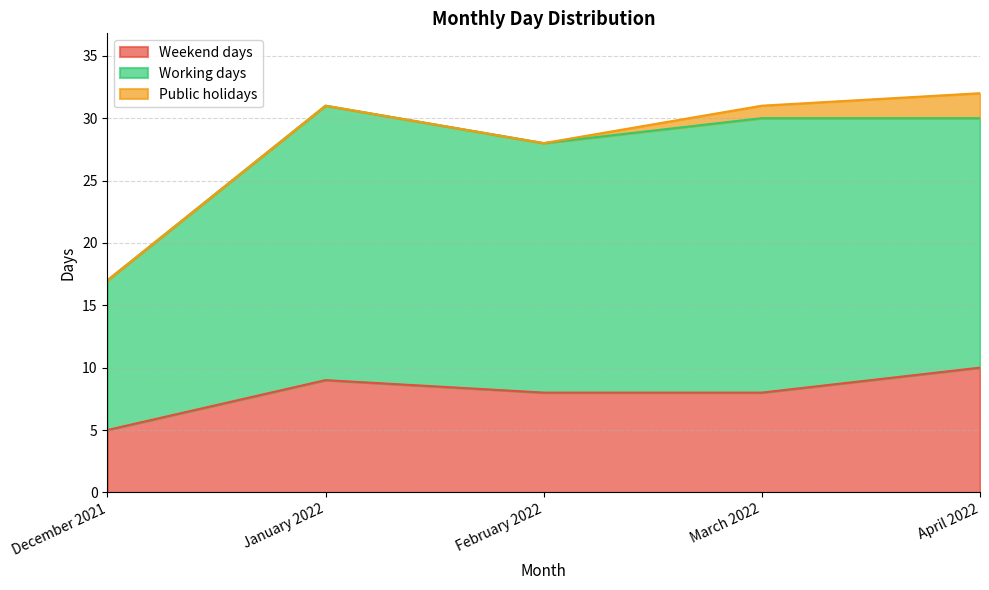

At which category is the sum across all series the highest?

April 2022